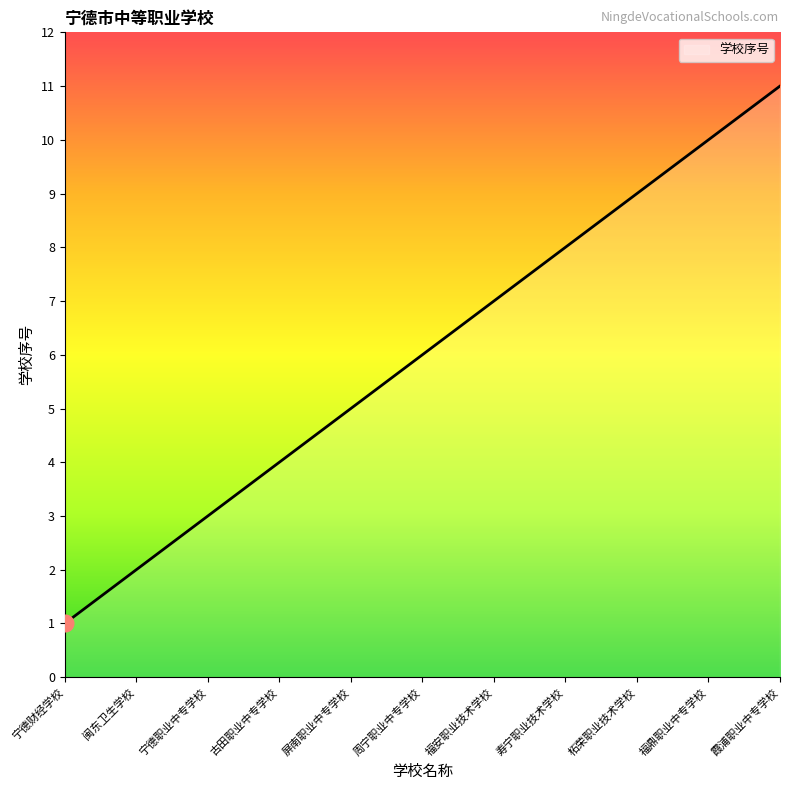

What is the smallest value displayed?

1